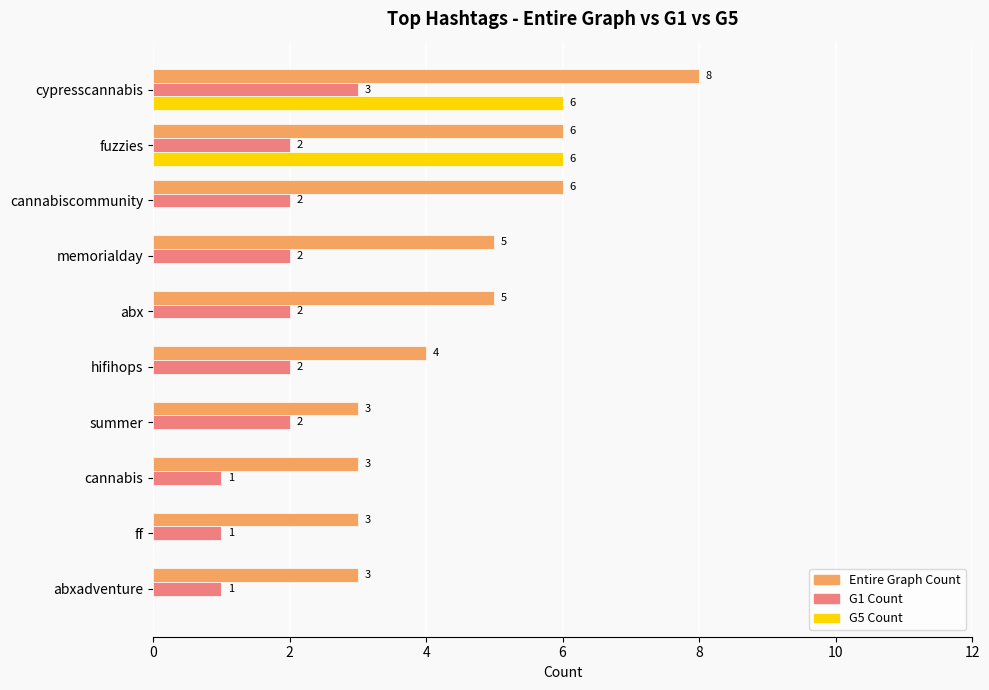

Is it true that G5 Count equals 3 at cannabiscommunity?

False